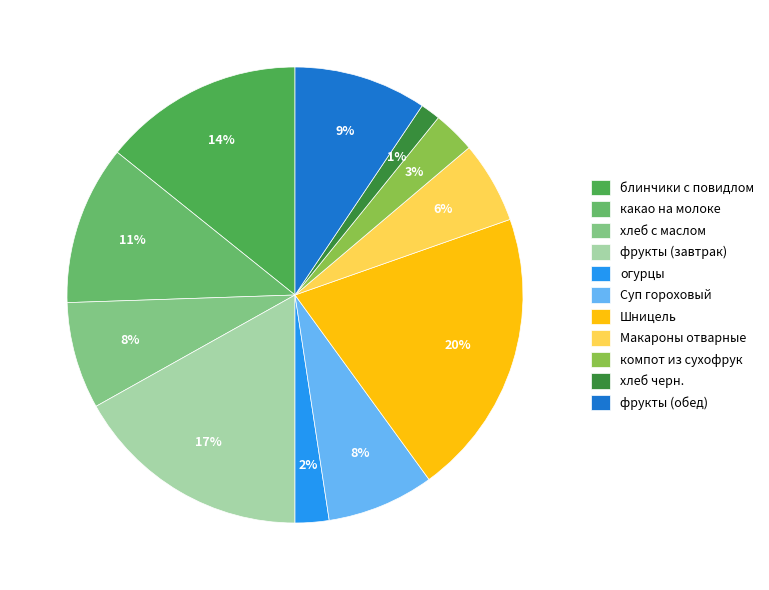

Which slice is the largest?

Шницель